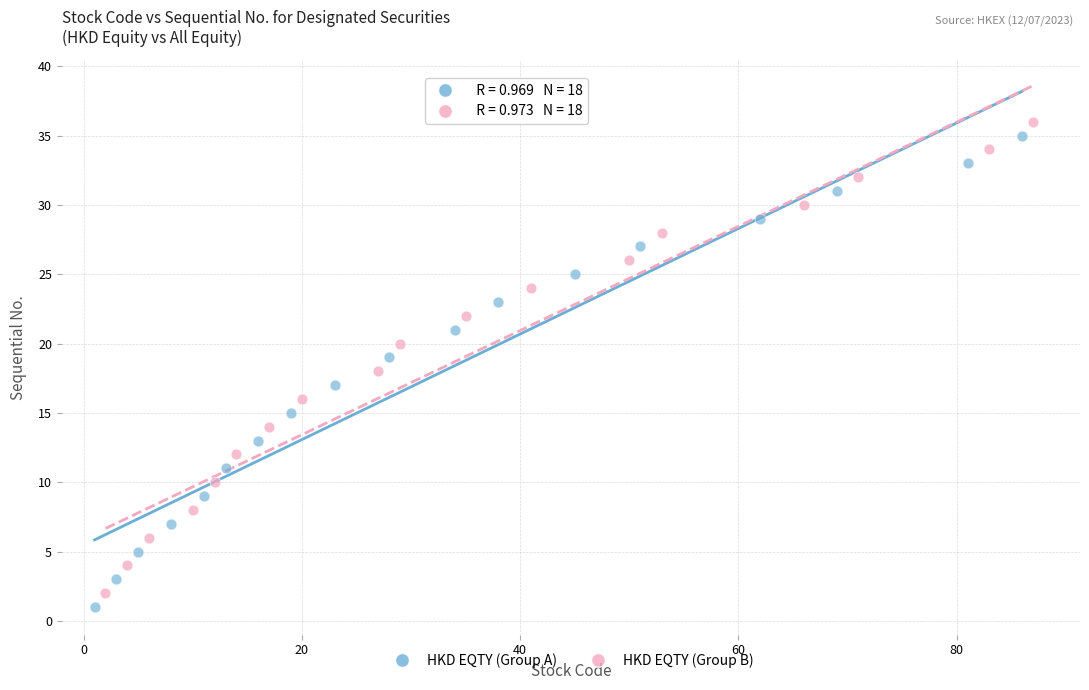

What are all the series names shown in the legend?

HKD EQTY (Group A), HKD EQTY (Group B)